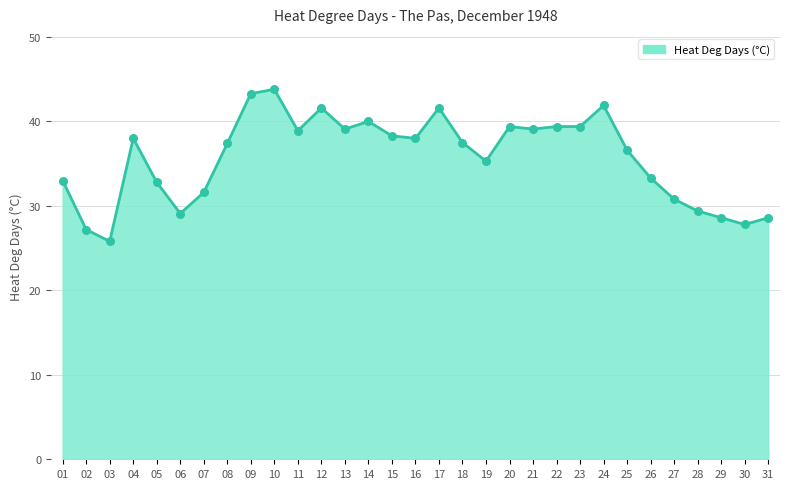

What is the change in value from 05 to 09?

+10.5